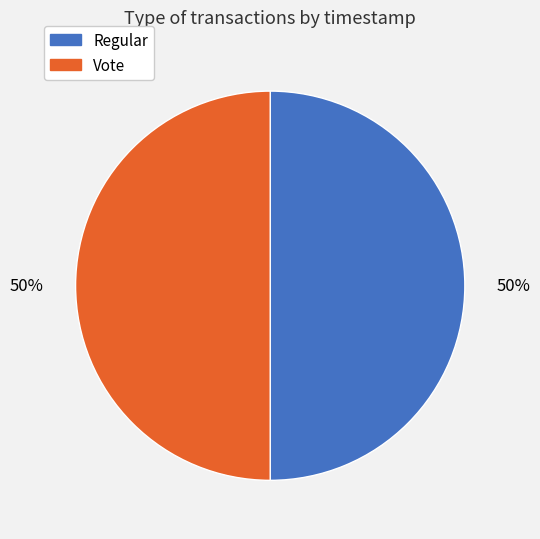

What percentage is the Regular slice, to the nearest percent?

50%